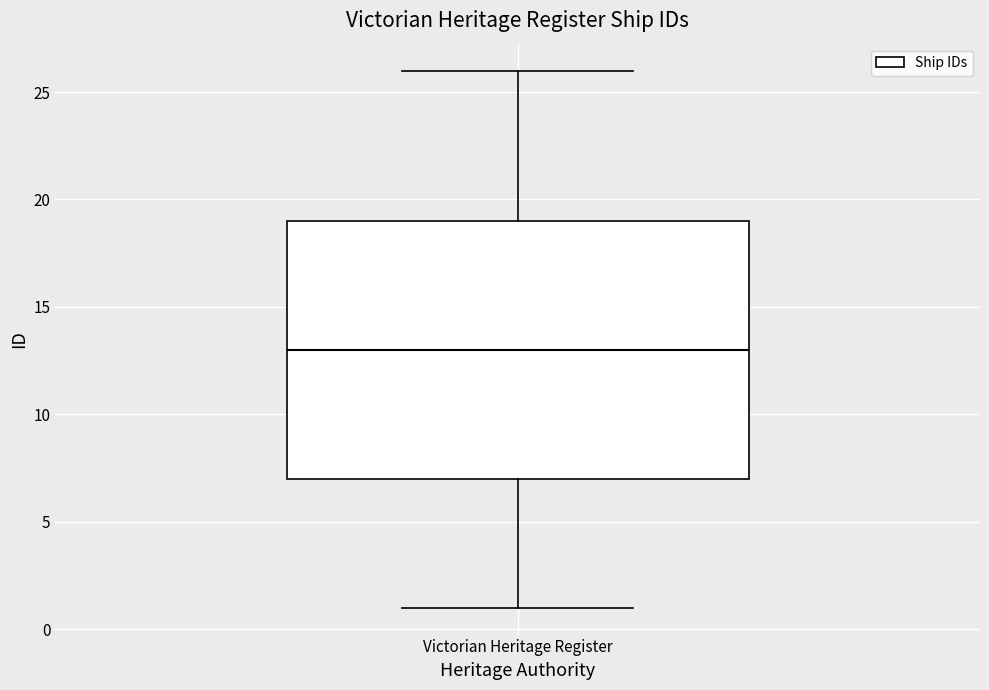

Read this box plot against the y-axis: the position of the median line, the range covered by the box, and the ends of both whiskers. The values are not printed on the chart, so give them approximately, as read against the axis.

median 13, box 7 to 19, whiskers 1 to 26